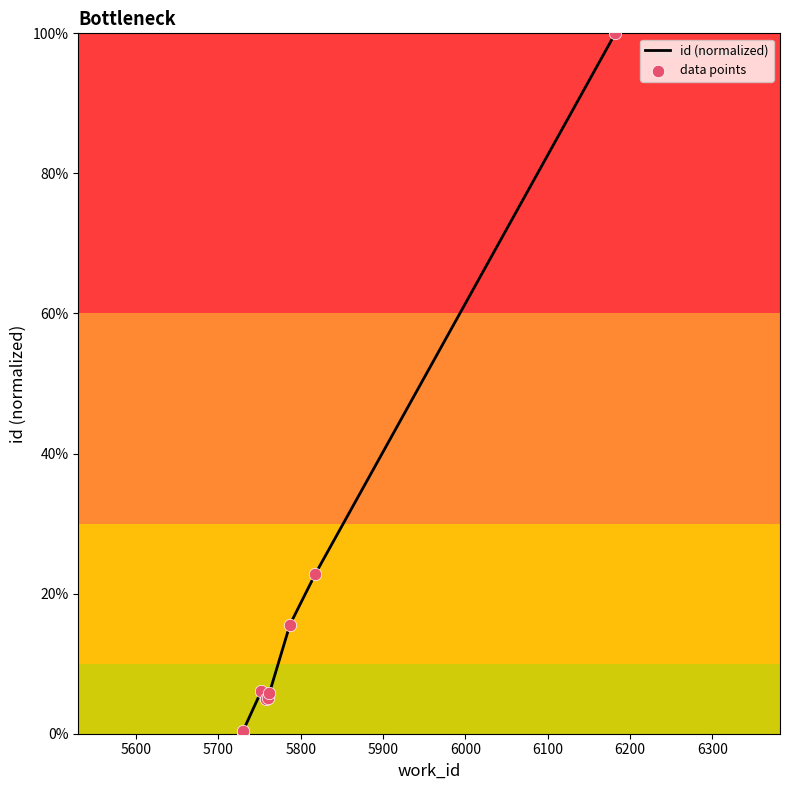

Which has a higher value, 5787 or 5760?

5787